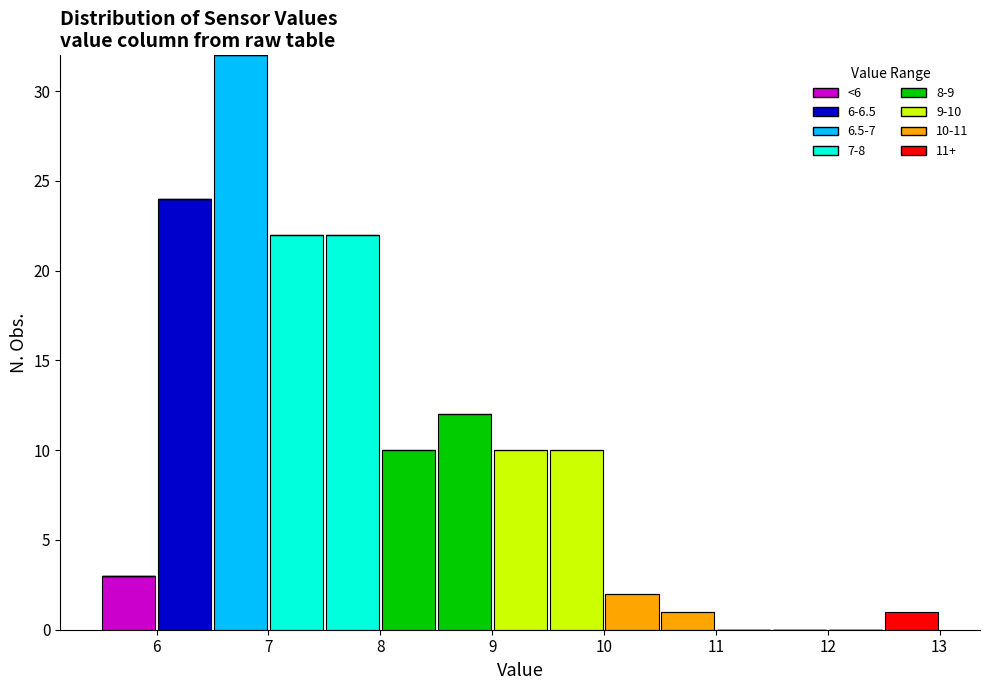

Which range on the x-axis has the tallest stacked bar (by total height)?

6.5 to 7.0